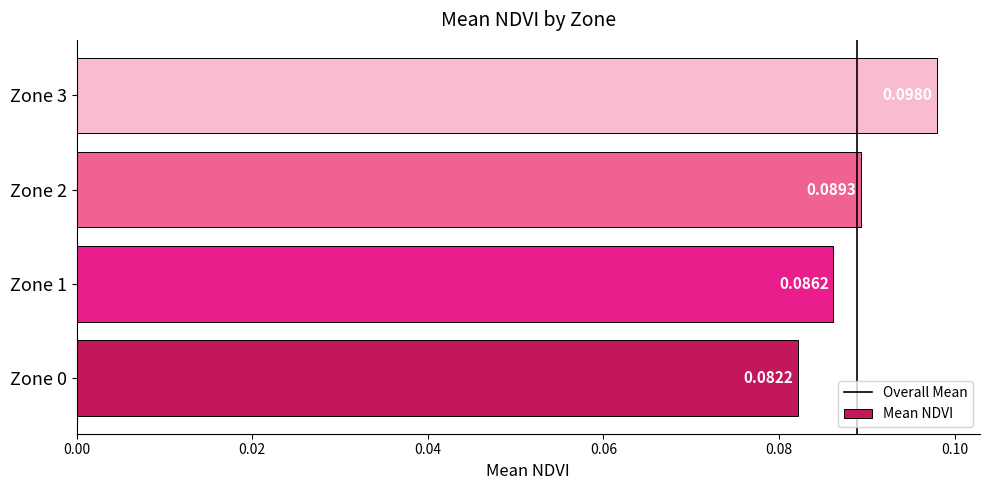

Which label corresponds to the smallest value in the chart?

Zone 0